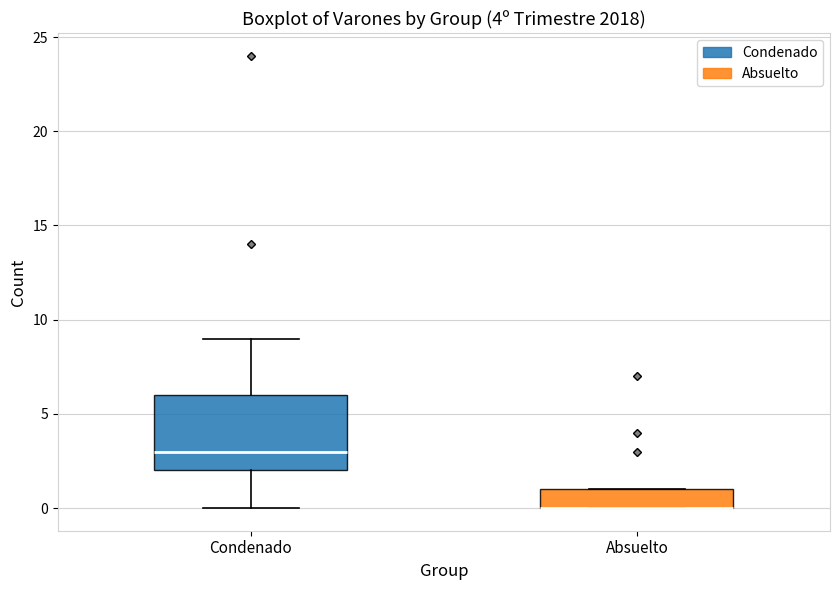

Comparing the boxes themselves (not the whiskers), which one is the tallest?

Condenado